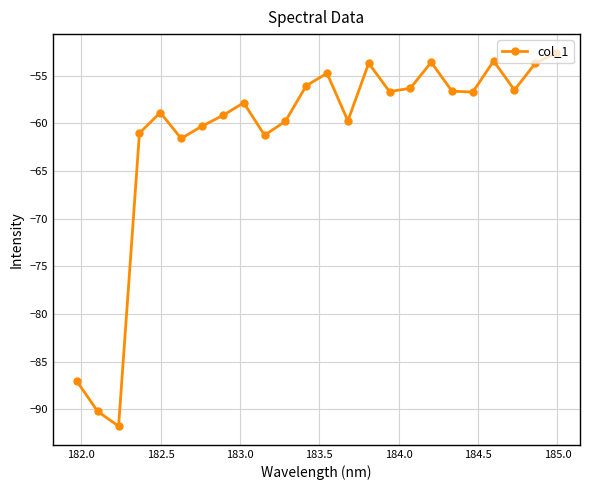

What is the value of the 5th point from the left?

-58.9